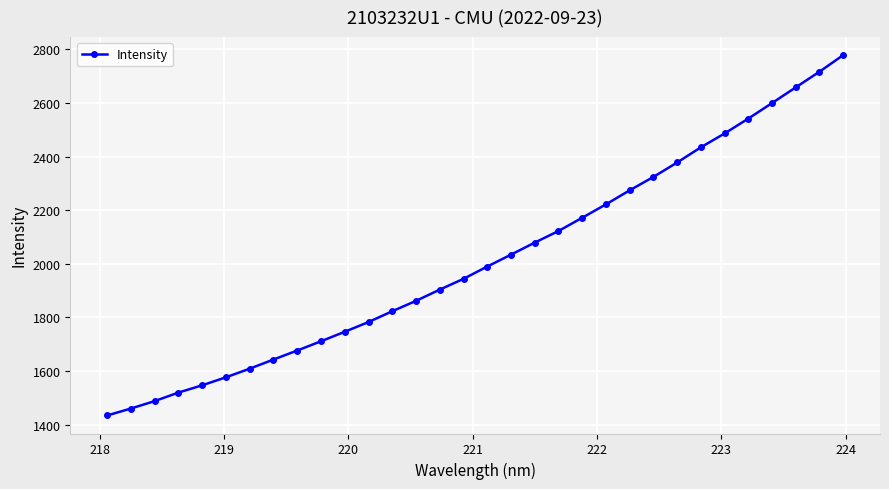

What is the difference between the second highest and minimum values?

1281.6